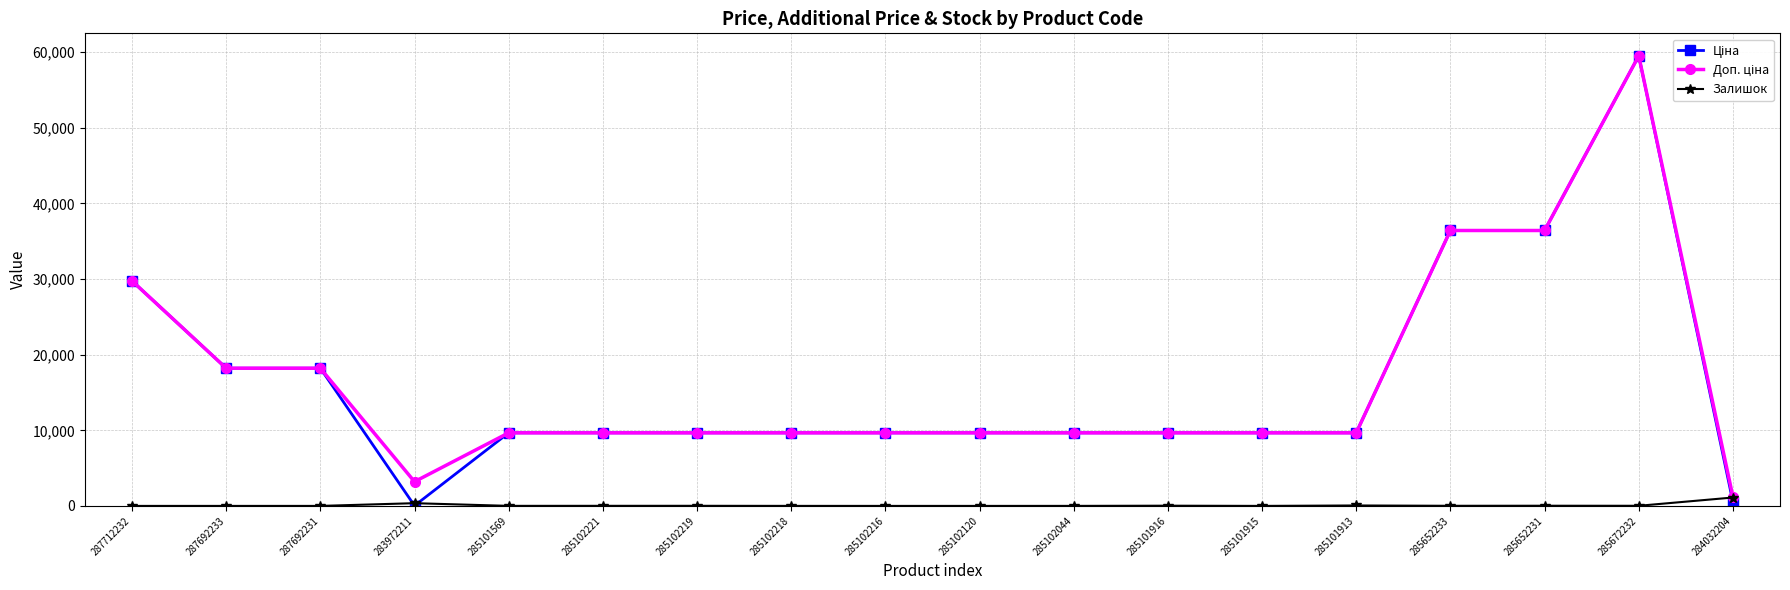

What is the difference between the highest and lowest values at 287712232?

29761.5